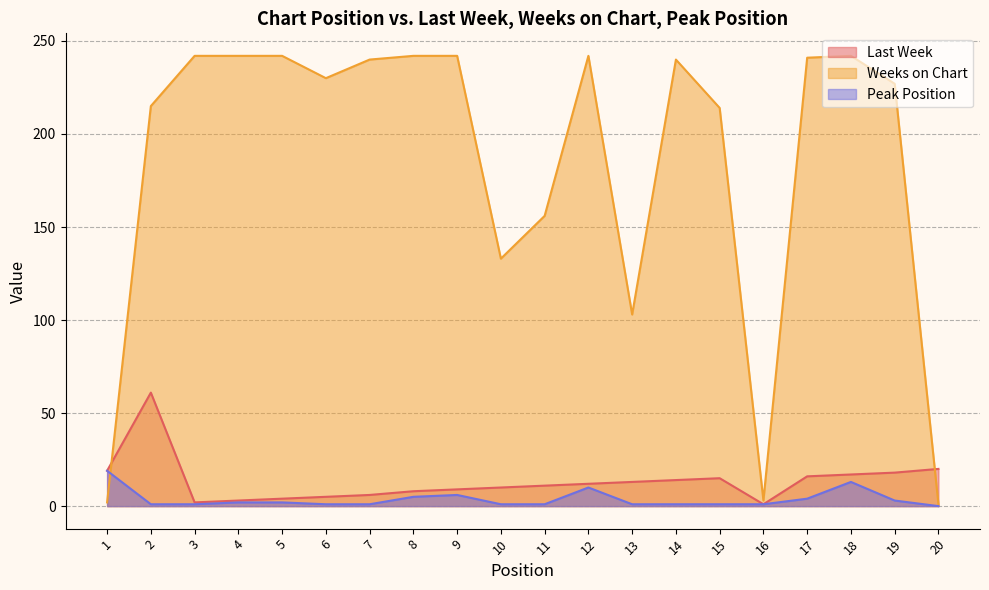

Which series has the largest total across all categories?

Weeks on Chart